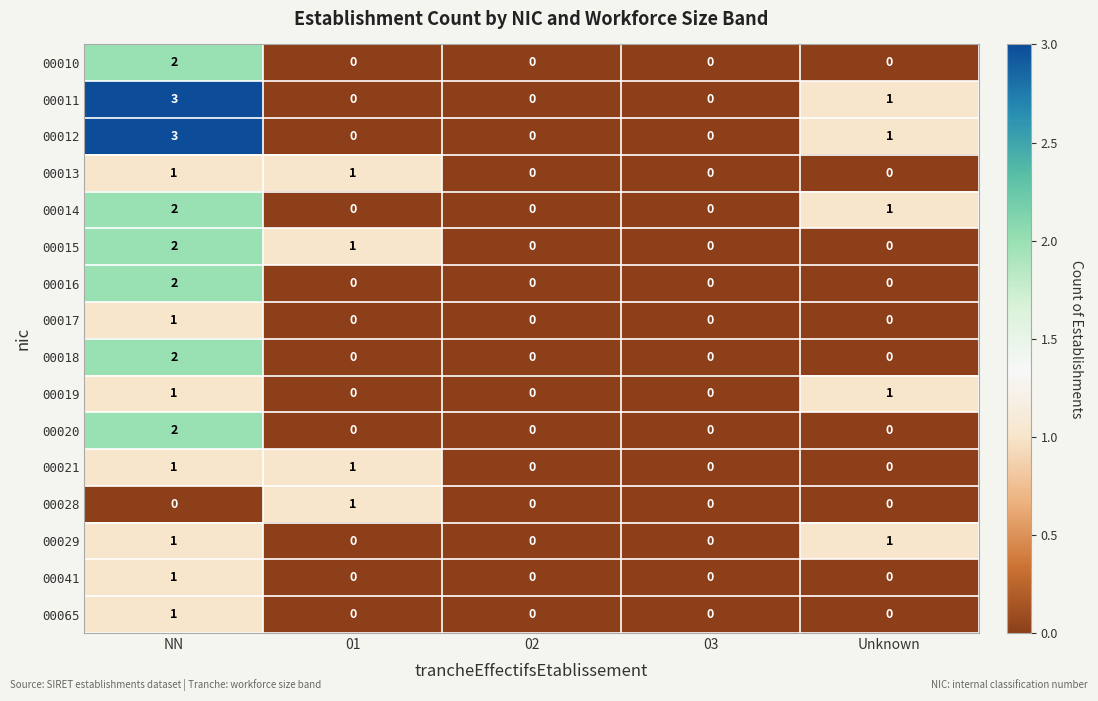

At which category is the sum across all series the highest?

NN